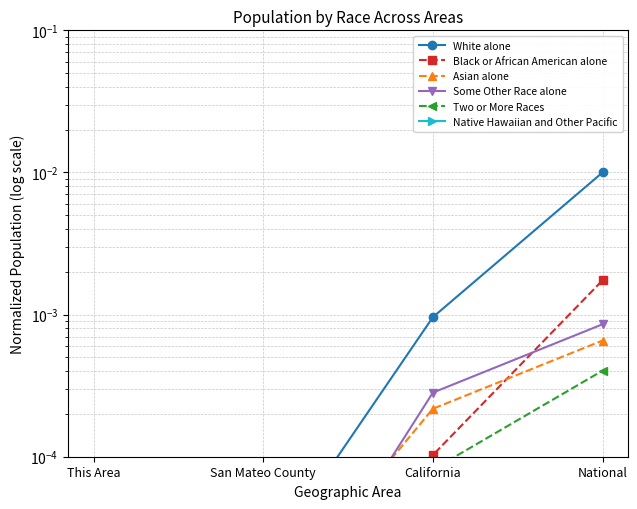

How many data points does each series have?

4